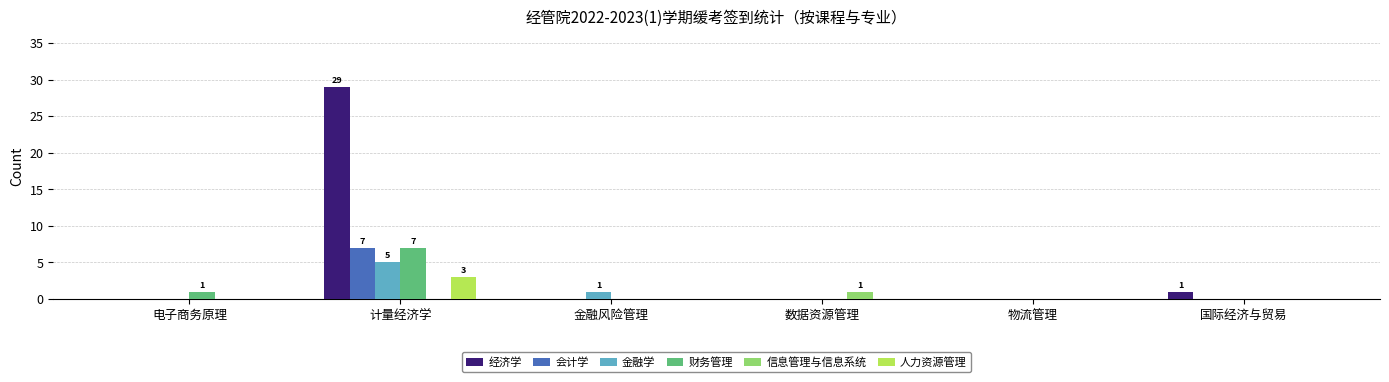

How many groups of bars are there?

6